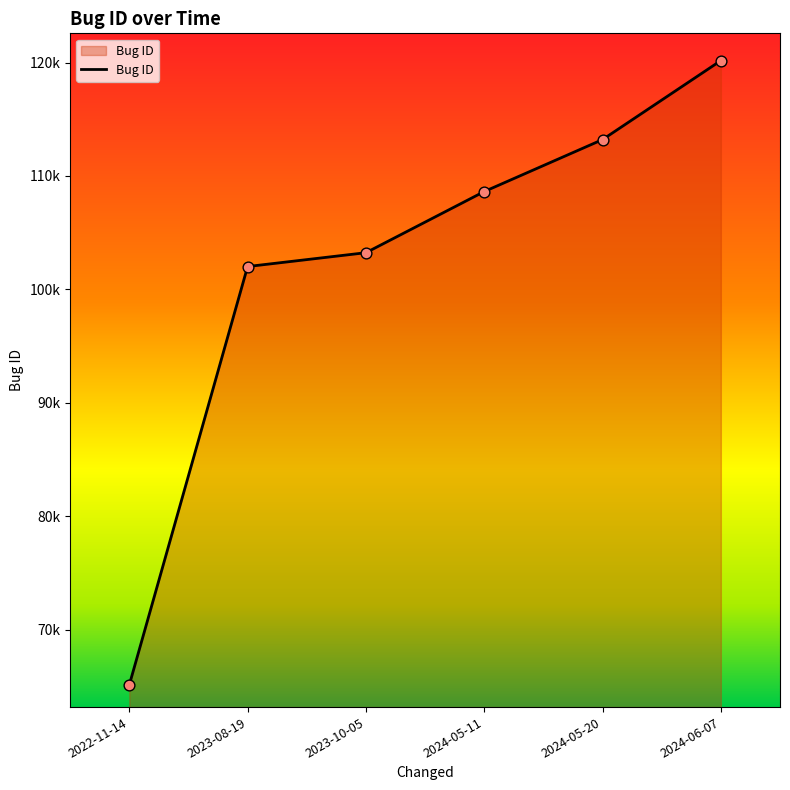

Is this an area chart (filled region under the line)?

Yes